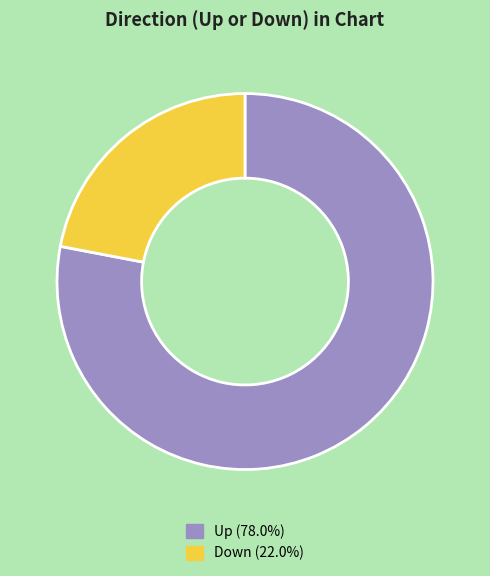

Is there any slice that represents more than half of the pie?

Yes